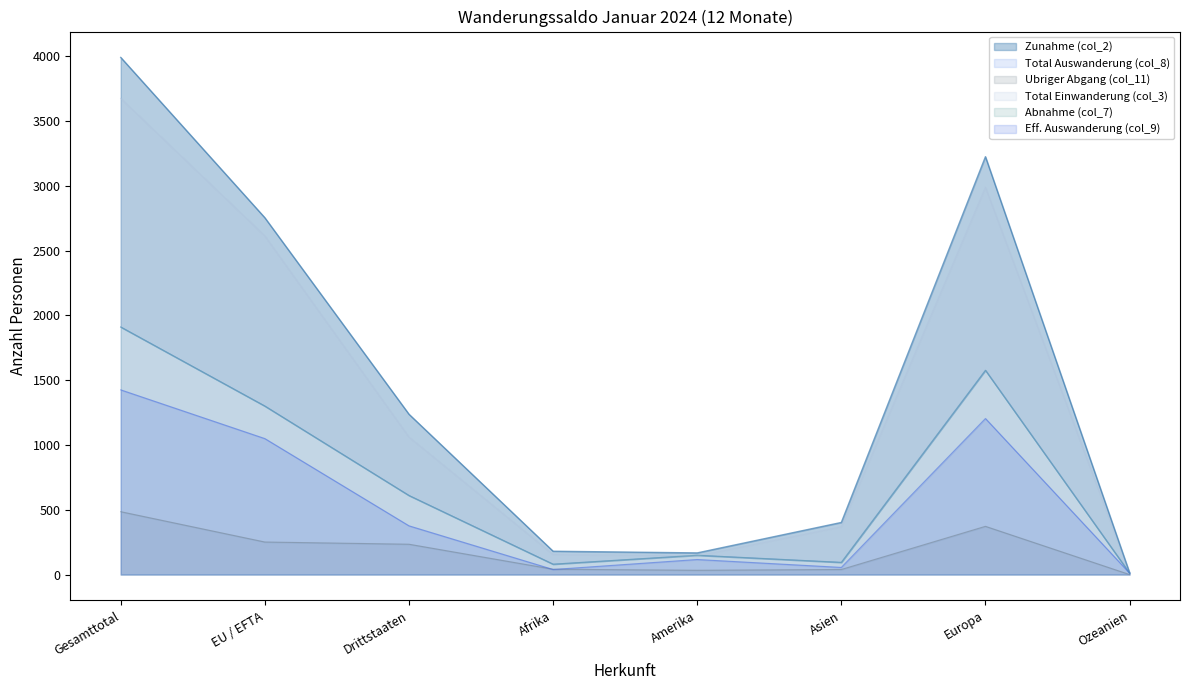

What is the maximum value for Ubriger Abgang (col_11)?

485